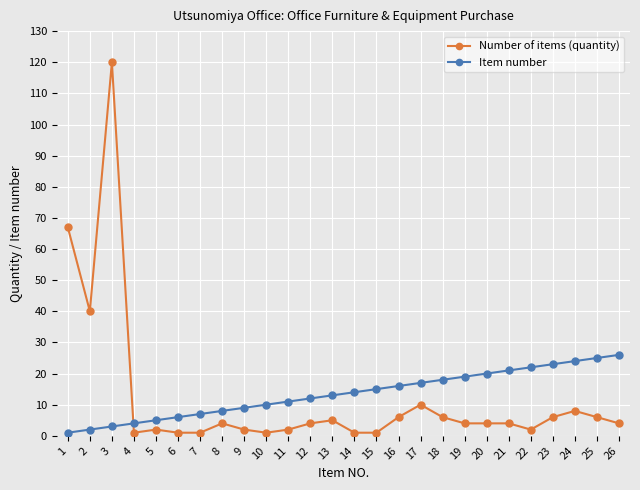

After their last crossing, which series has the higher values: Number of items (quantity) or Item number?

Item number